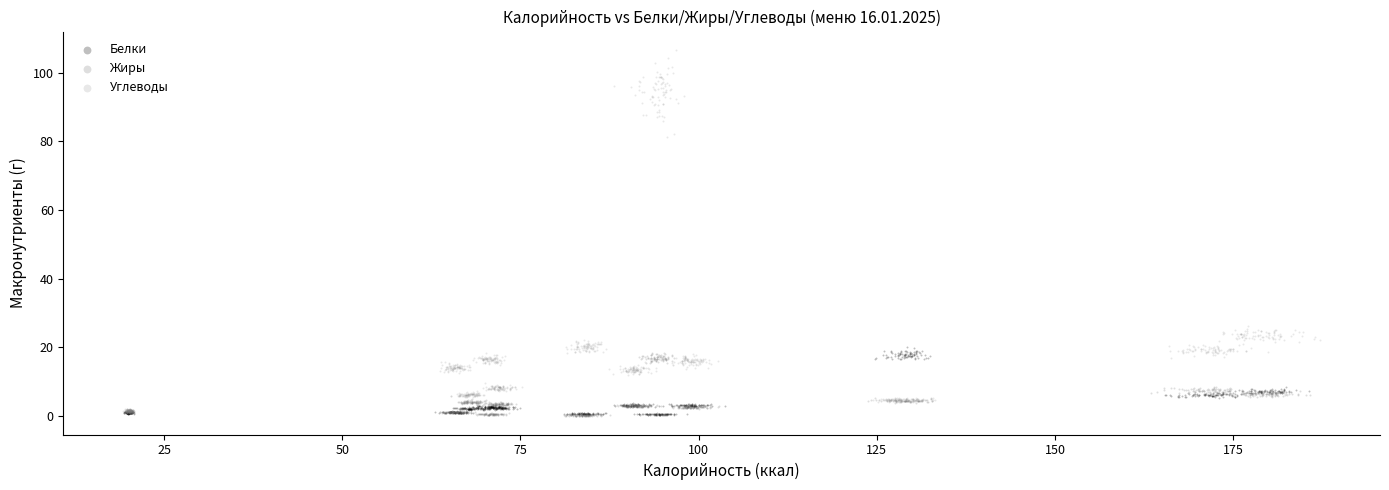

Which series reaches the maximum Y coordinate?

Углеводы